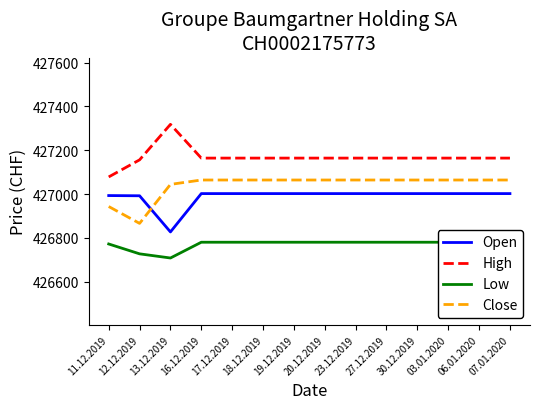

At which category does the chart reach its peak across all series?

13.12.2019